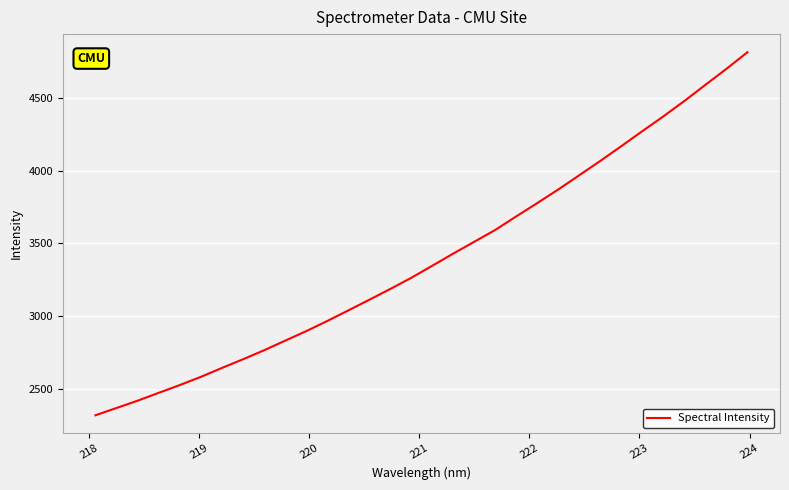

Count the number of data series in this chart.

1